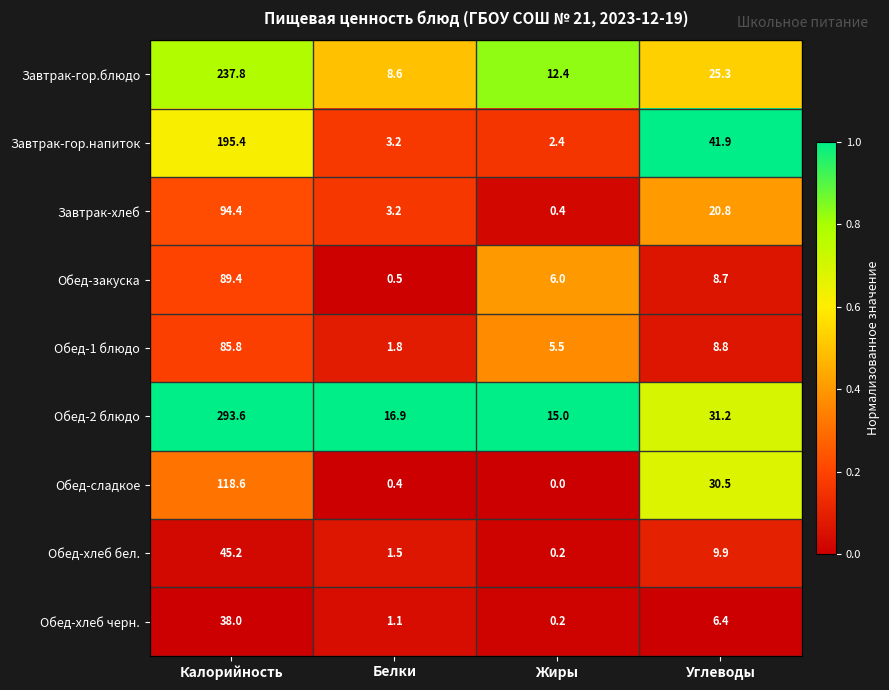

What is the difference between the highest and lowest values at Калорийность?

255.6